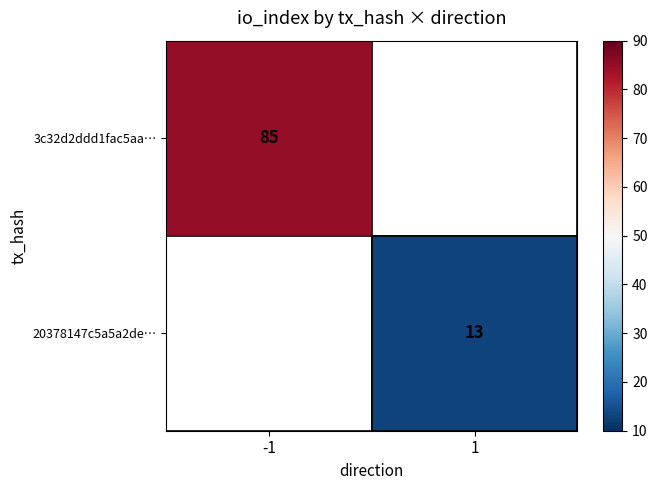

How many distinct data groups are displayed?

2